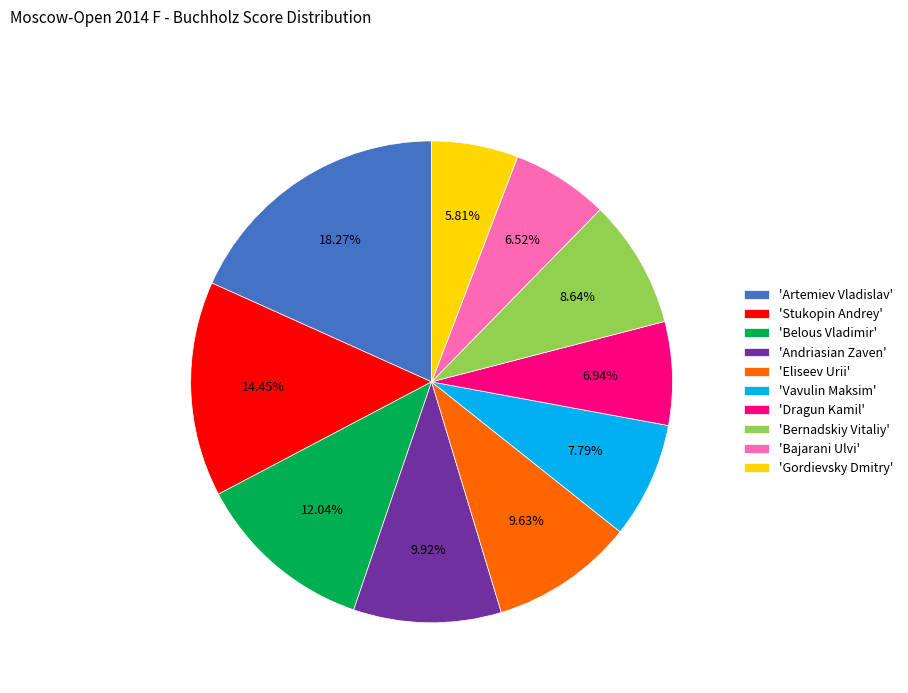

Between 'Eliseev Urii' and 'Gordievsky Dmitry', which is larger?

'Eliseev Urii'